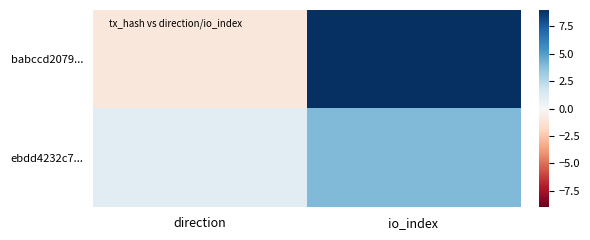

Reading right to left, transcribe all the data shown in this chart.

babccd2079...: io_index=9	direction=-1
ebdd4232c7...: io_index=4	direction=1